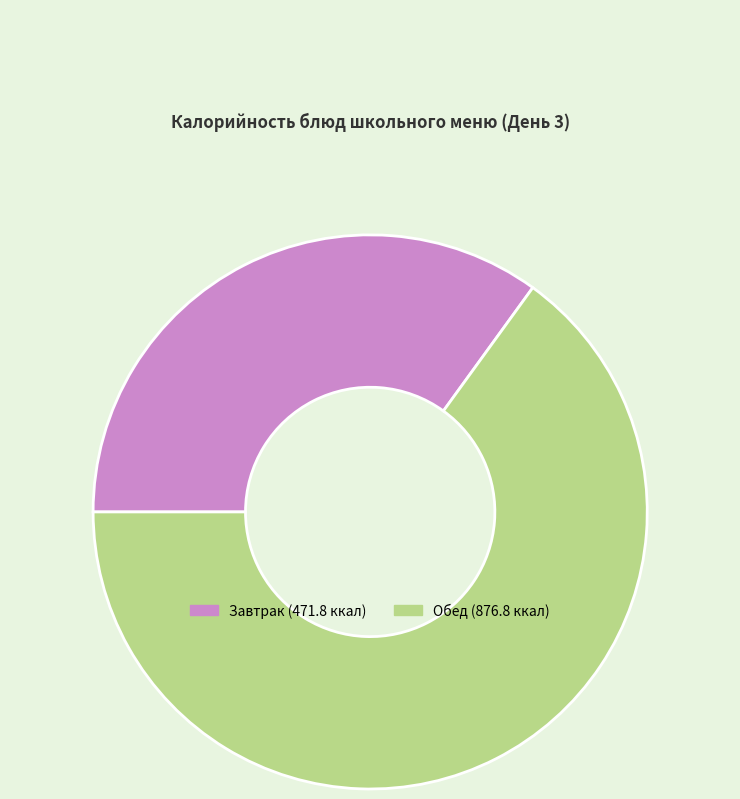

Does any single category account for the majority?

Yes